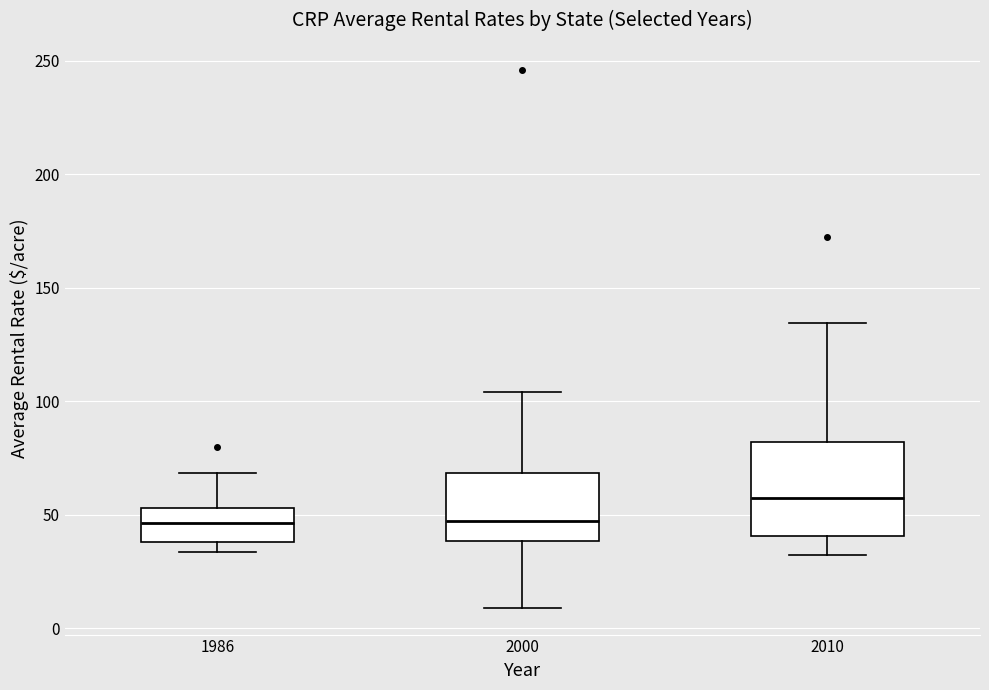

Which box's median line is the highest?

2010